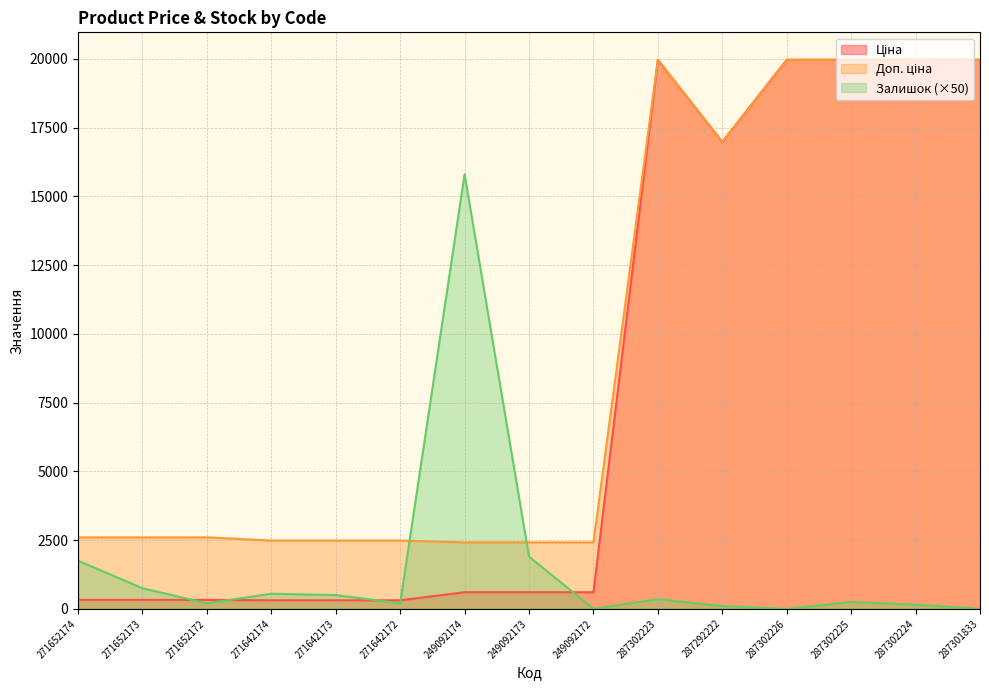

What is the highest value of the Залишок series?

15800.0